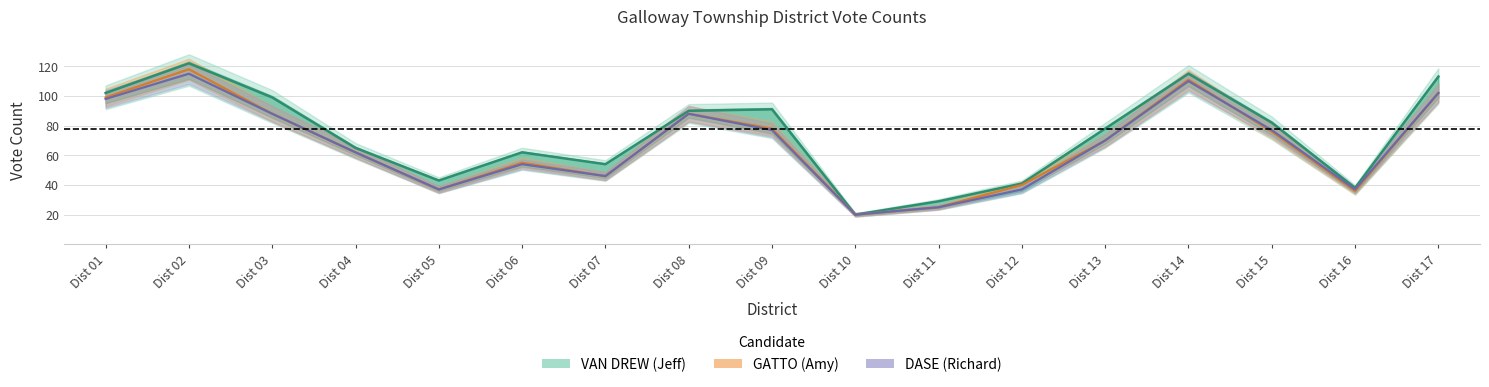

How many lines are shown in the chart?

3